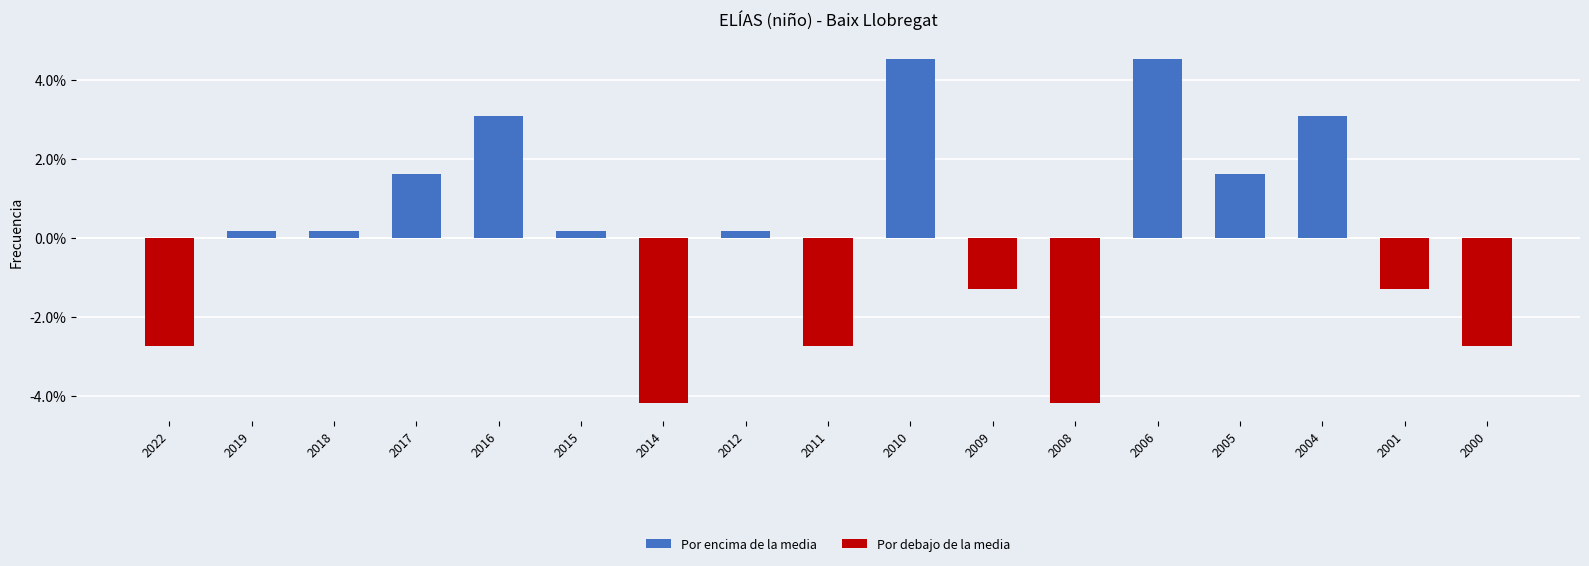

Approximately how many times larger is the value at 2004 compared to 2006?

0.7